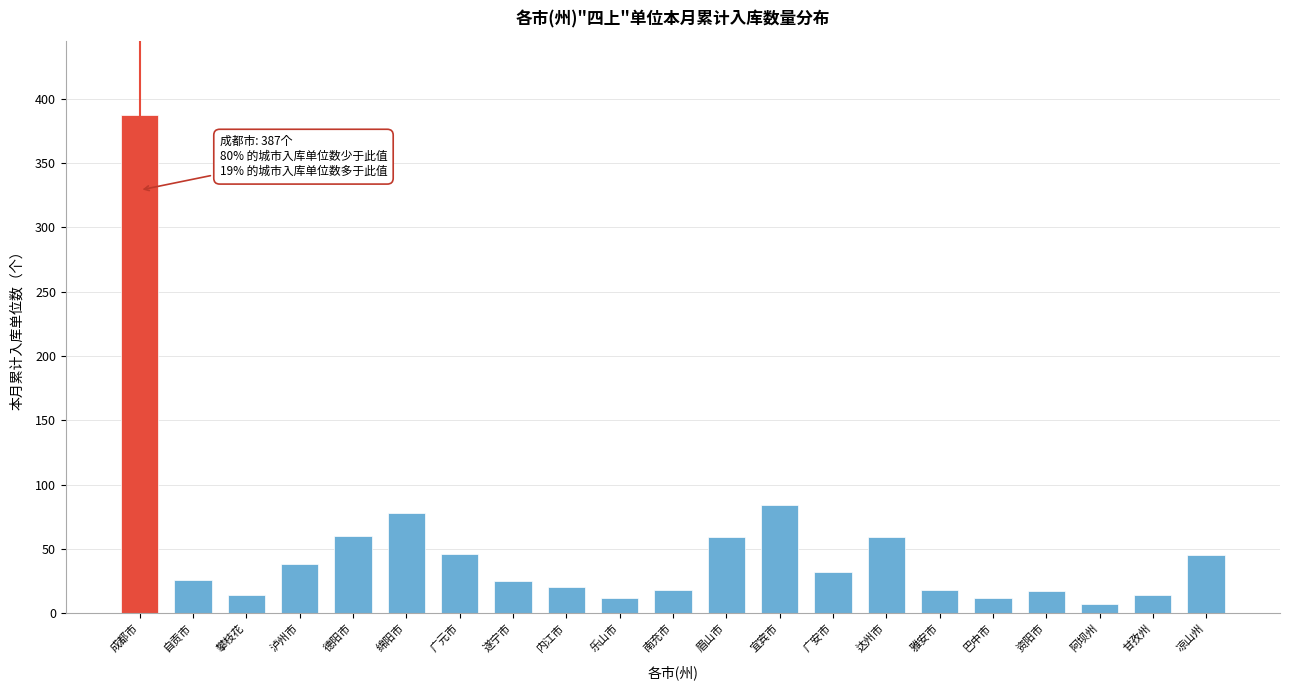

What is the maximum value shown in the chart?

387